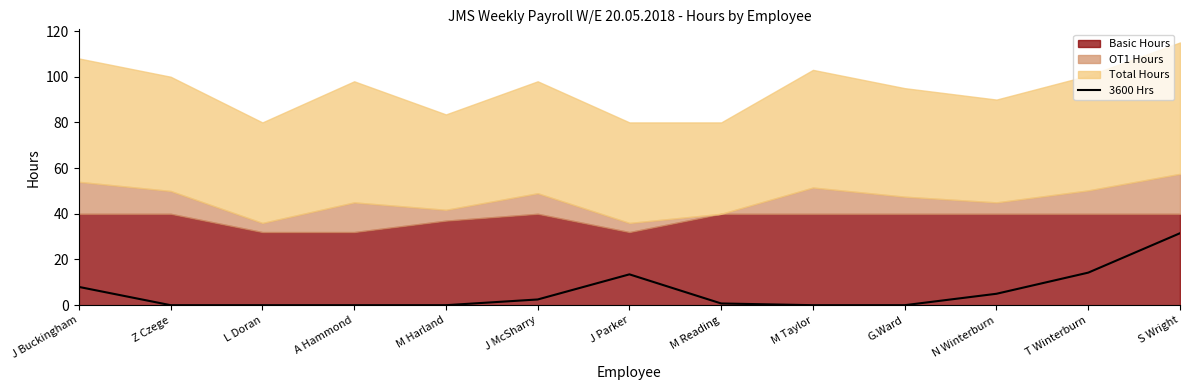

The 3600 Hrs series shows 0.0 at A Hammond. True or false?

True